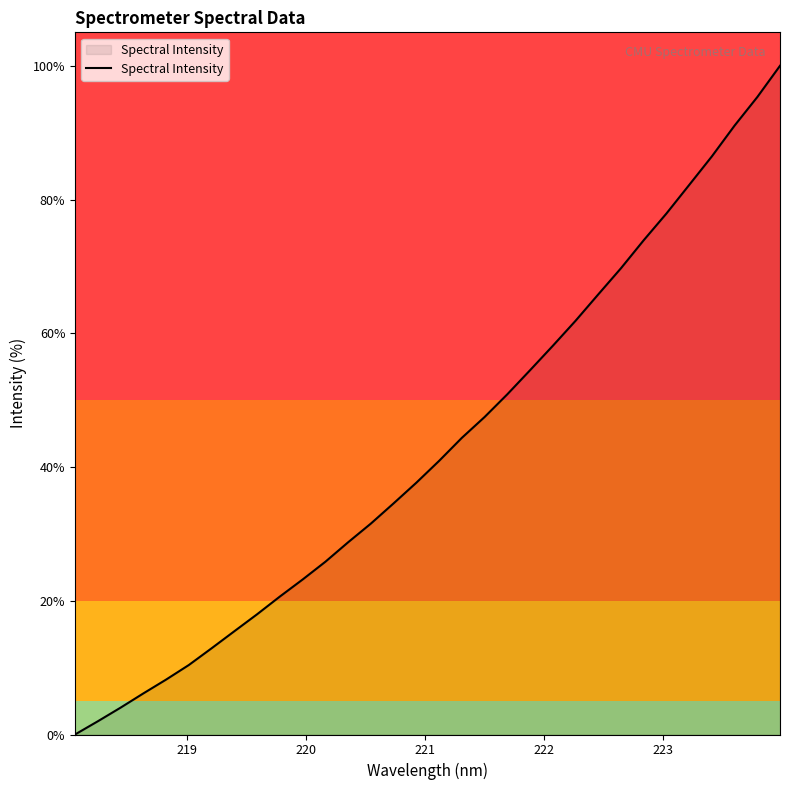

What is the difference between the maximum and minimum values?

100.0